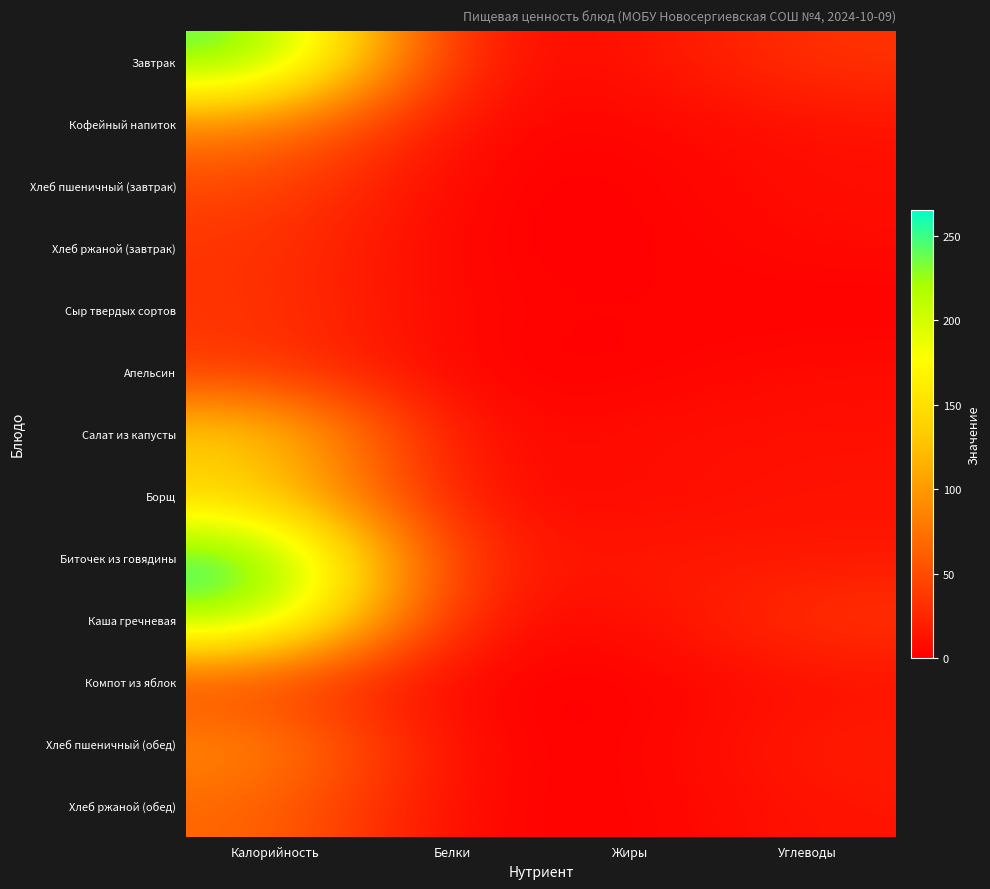

What is the greatest value displayed?

265.7